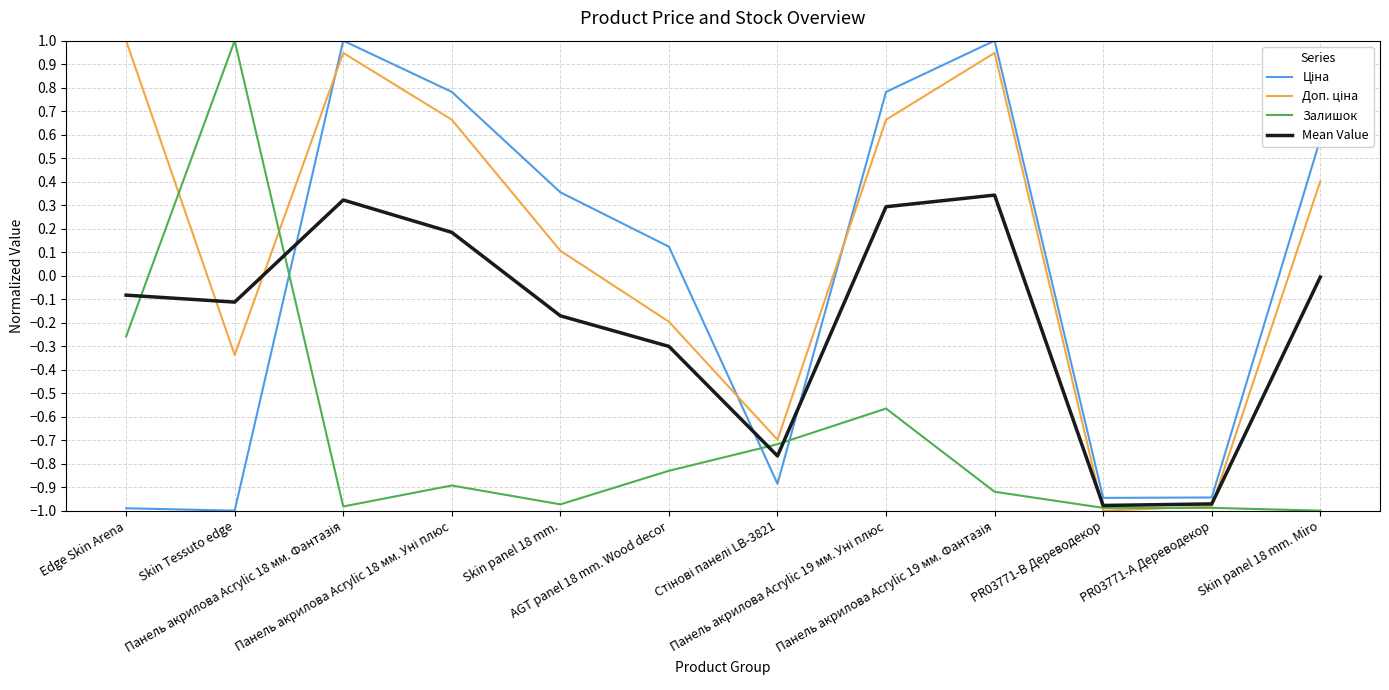

Where do Доп. ціна and Ціна first cross each other?

Skin Tessuto edge and Панель акрилова Acrylic 18 мм. Фантазія